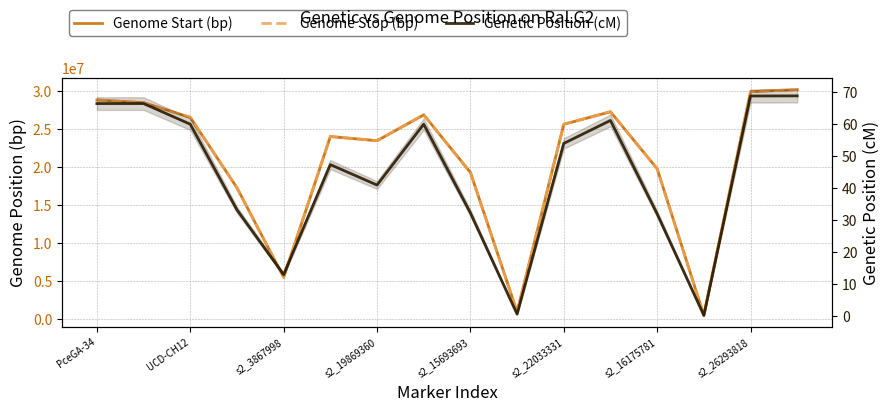

What is the minimum value shown in the chart?

0.1